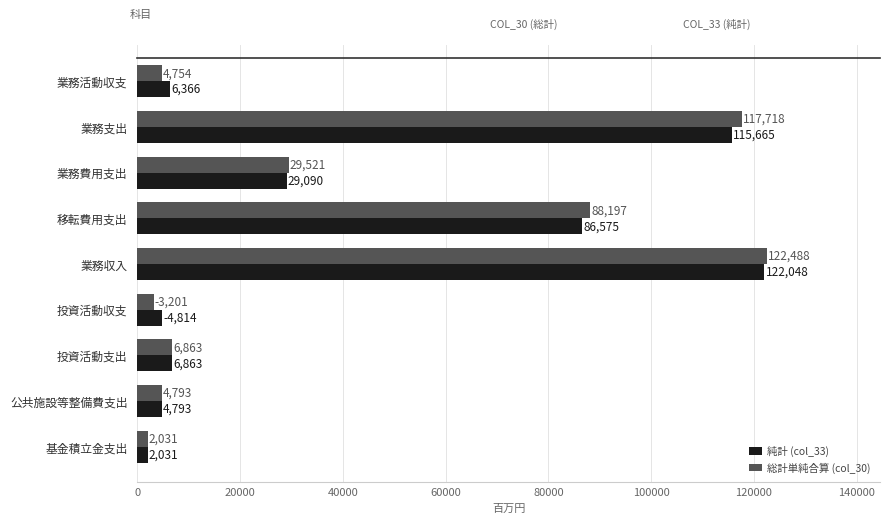

At which label is 純計 (col_33) closest to 62039?

移転費用支出